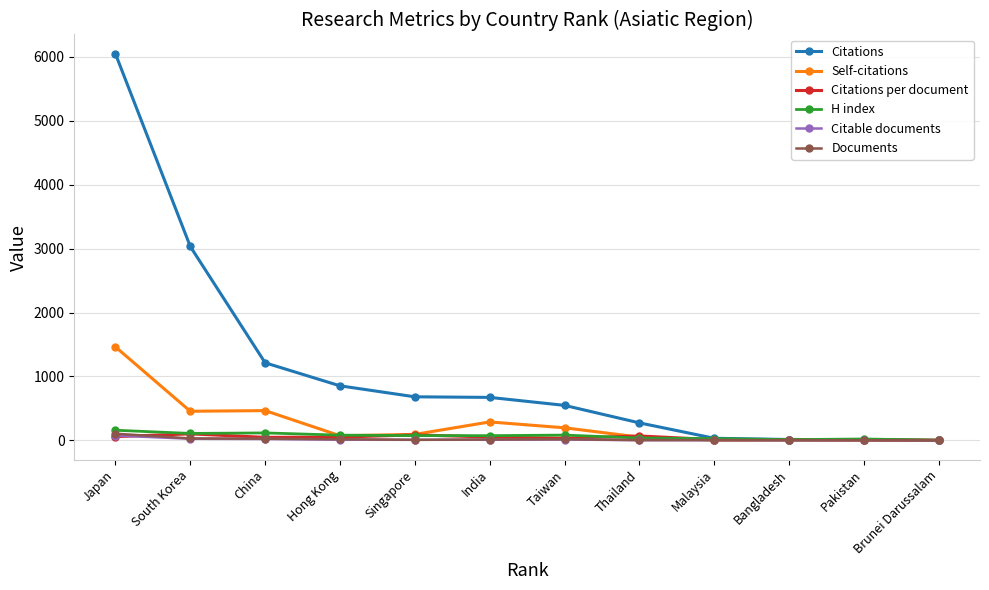

What is the label of the 9th point from the left?

Malaysia